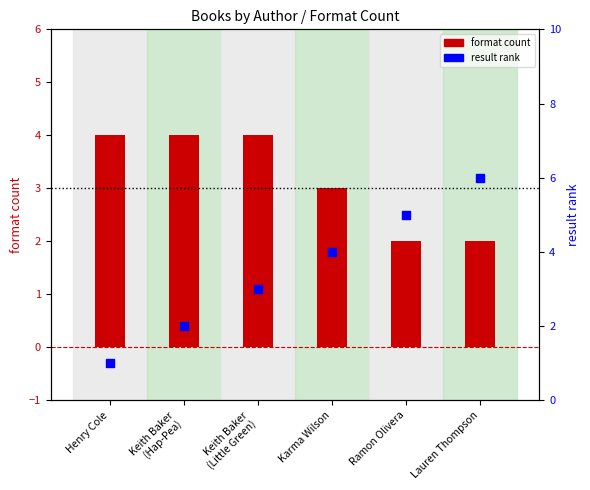

What is the total value across all series at Keith Baker
(Little Green)?

7